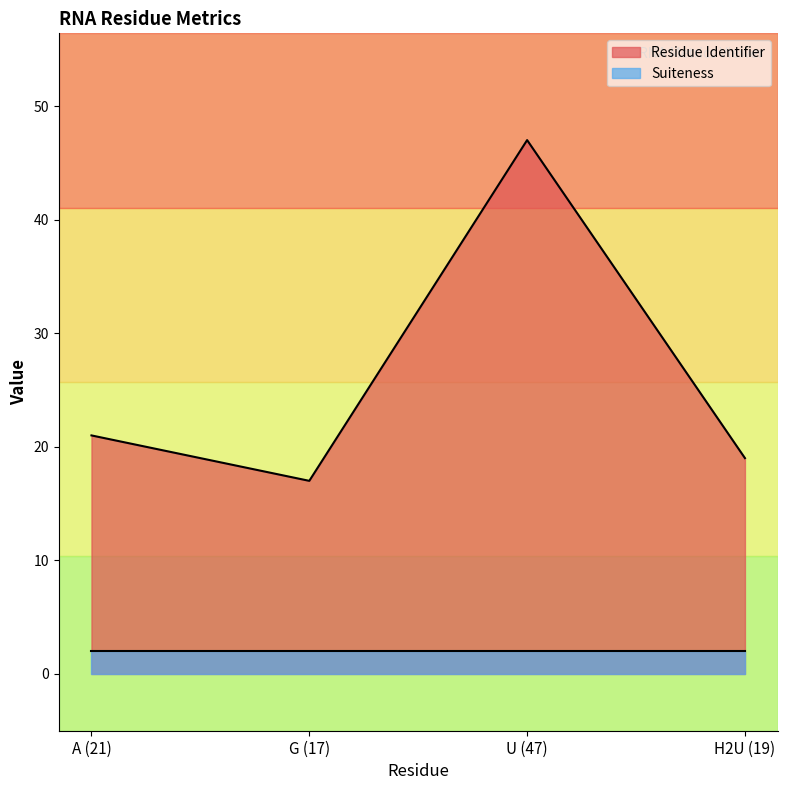

The chart shows a value of 29 at H2U (19). True or false?

False